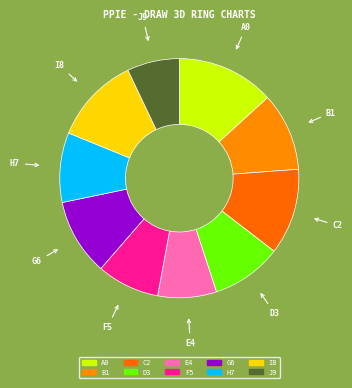

Approximately how many times larger is the value at C2 compared to F5?

1.4